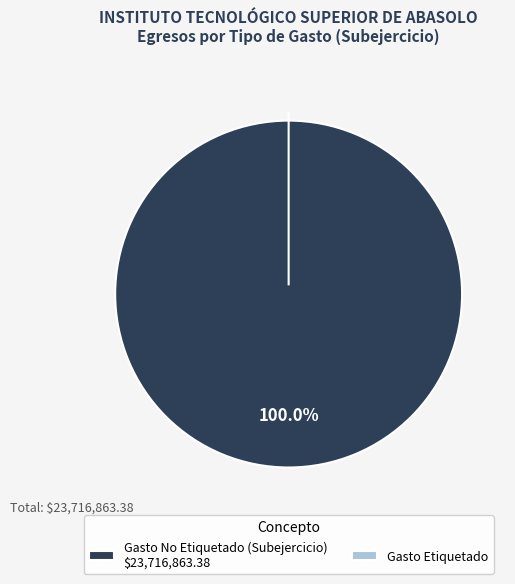

Count the number of slices in the pie.

2